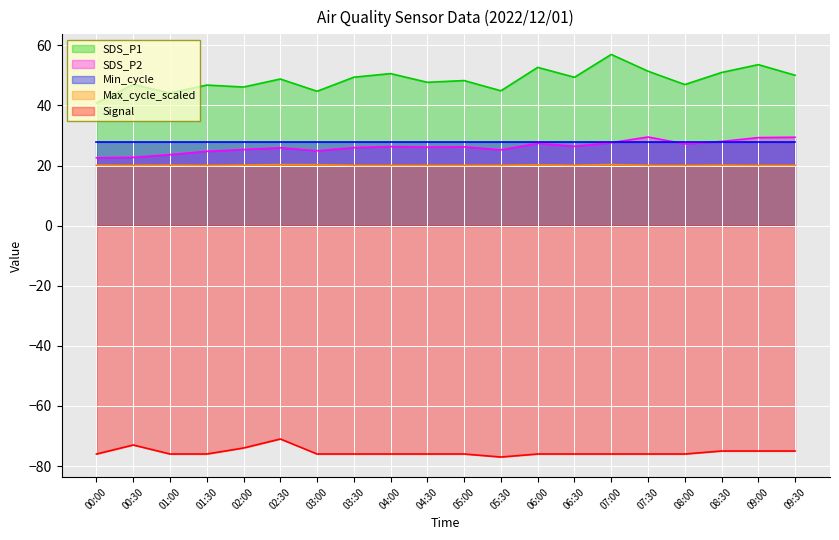

Which category has the lowest value in the SDS_P1 series?

00:00